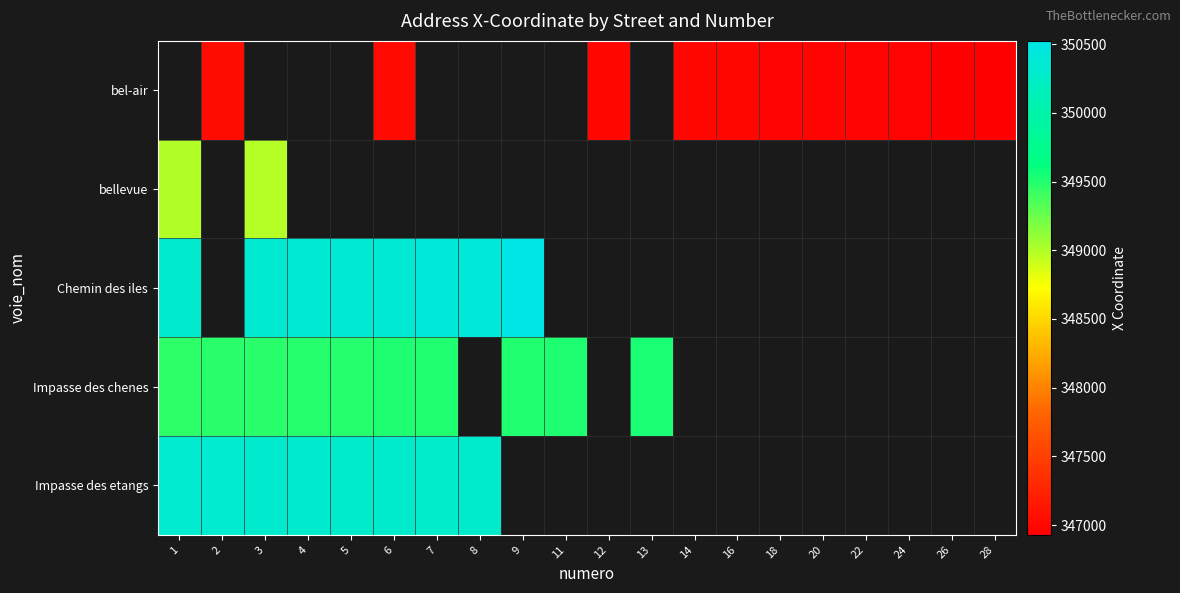

Which series has the widest spread of values?

Chemin des iles